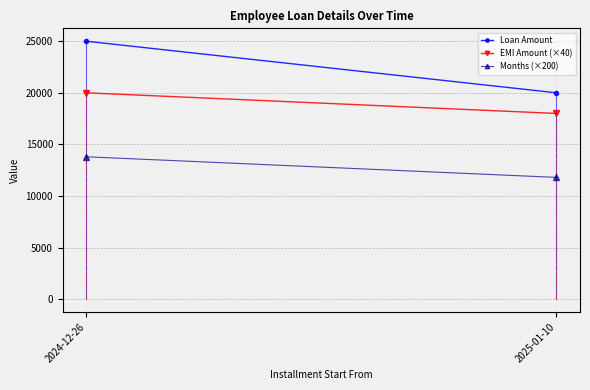

At how many categories does at least one series exceed 20561?

1